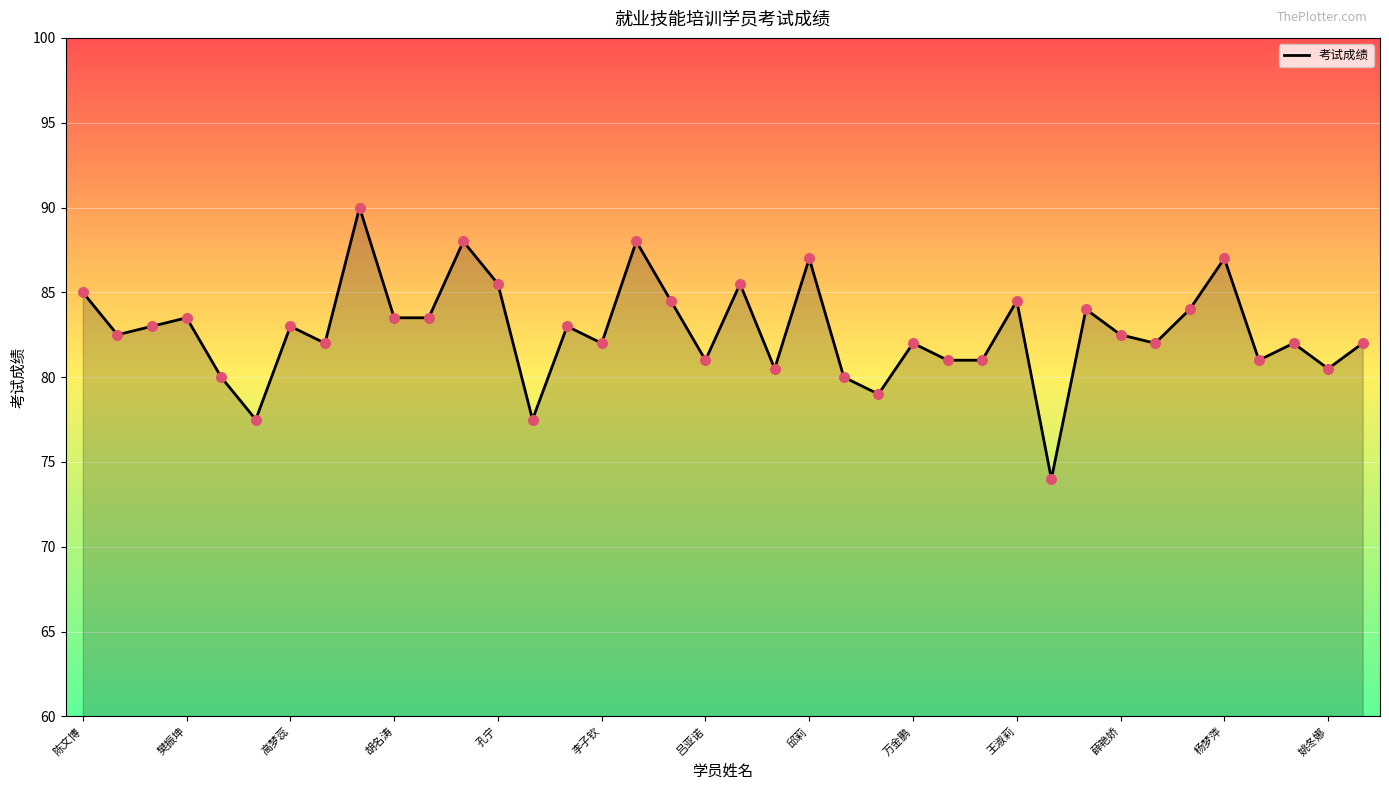

What is the difference between the maximum and minimum values?

16.0